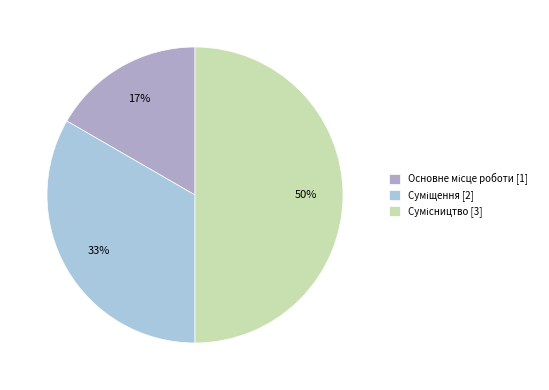

To the nearest percent, what is the difference between the largest and smallest slice percentages?

33%